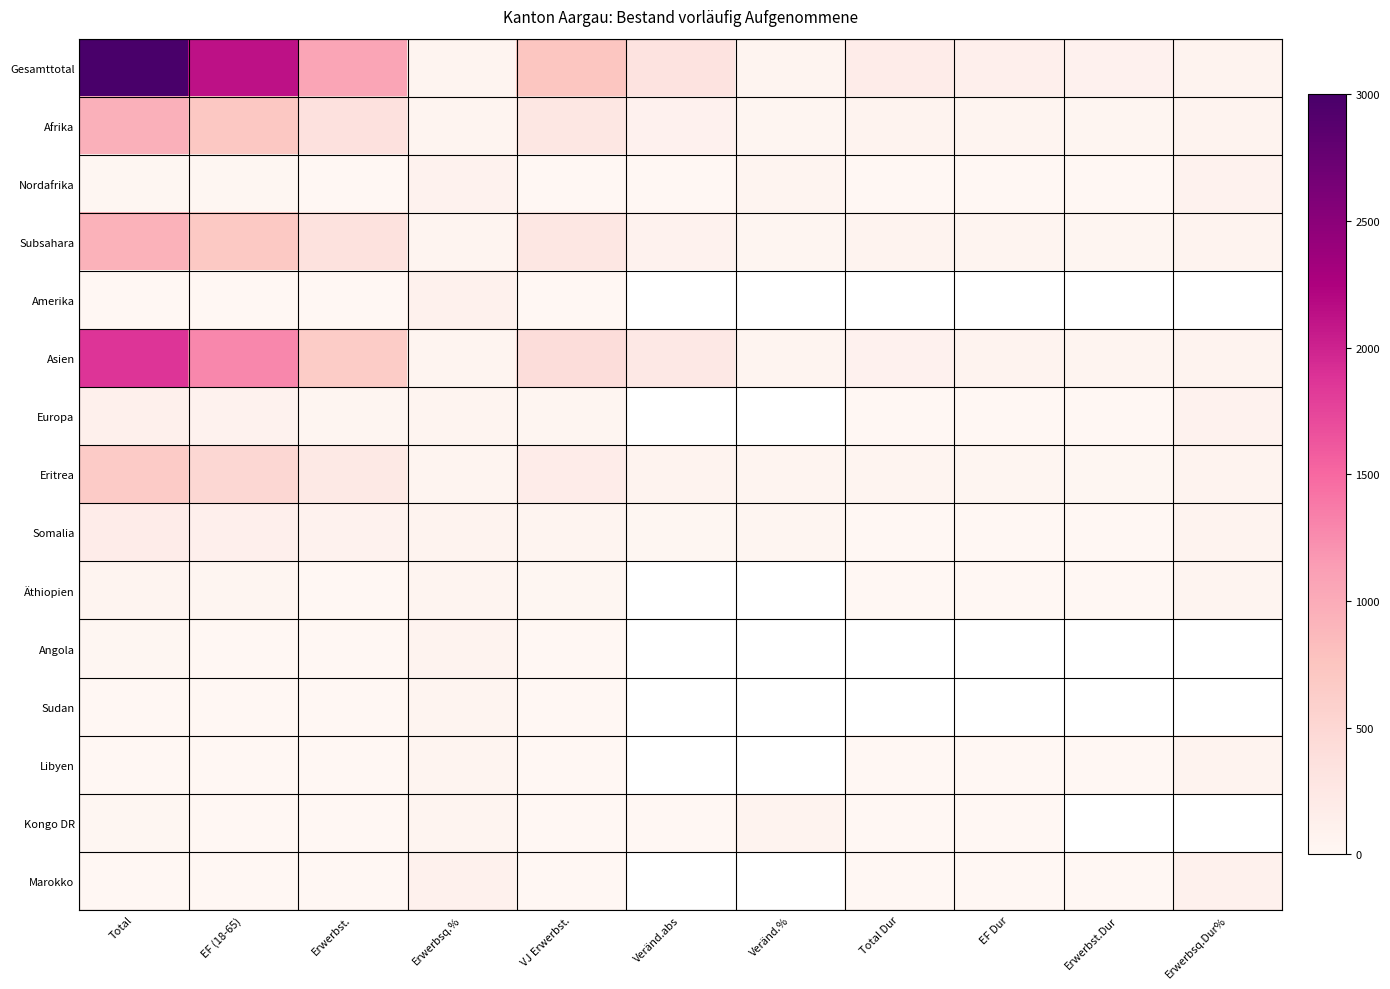

At how many categories does at least one series exceed 1719?

2